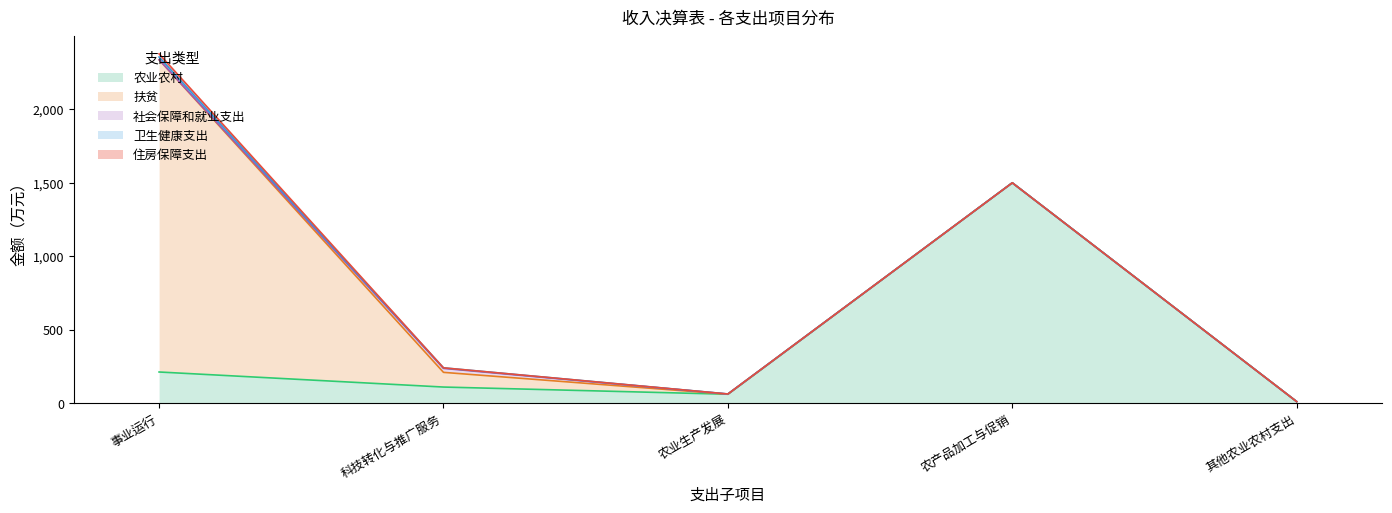

List the labels in order of 住房保障支出 value, smallest first.

科技转化与推广服务, 农业生产发展, 农产品加工与促销, 其他农业农村支出, 事业运行